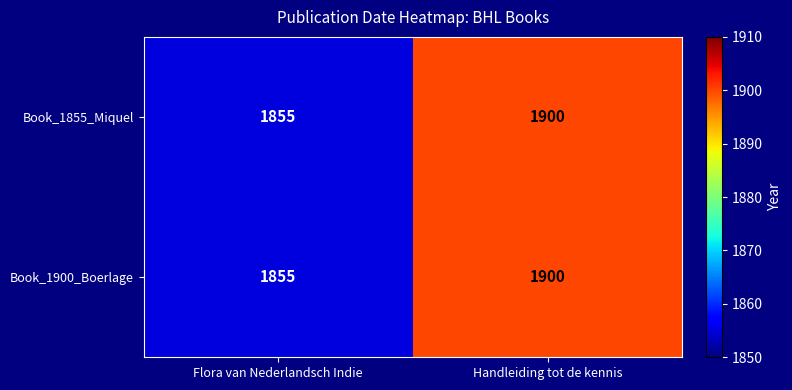

The value of Book_1855_Miquel at Flora van Nederlandsch Indie is 1855. True or false?

True